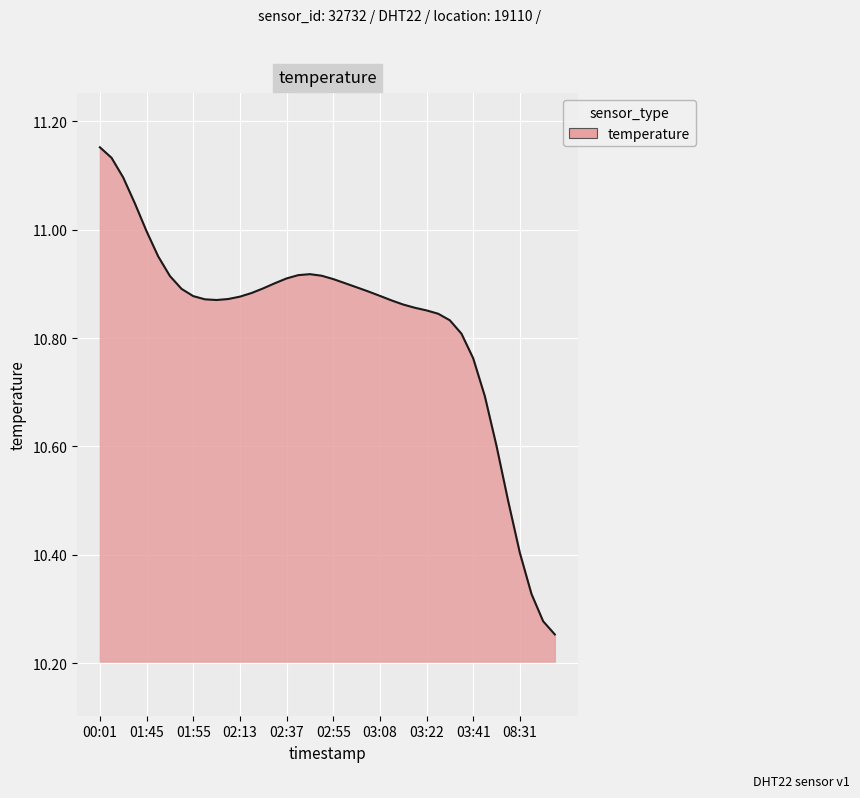

The value at 02:37 is 10.9. True or false?

True